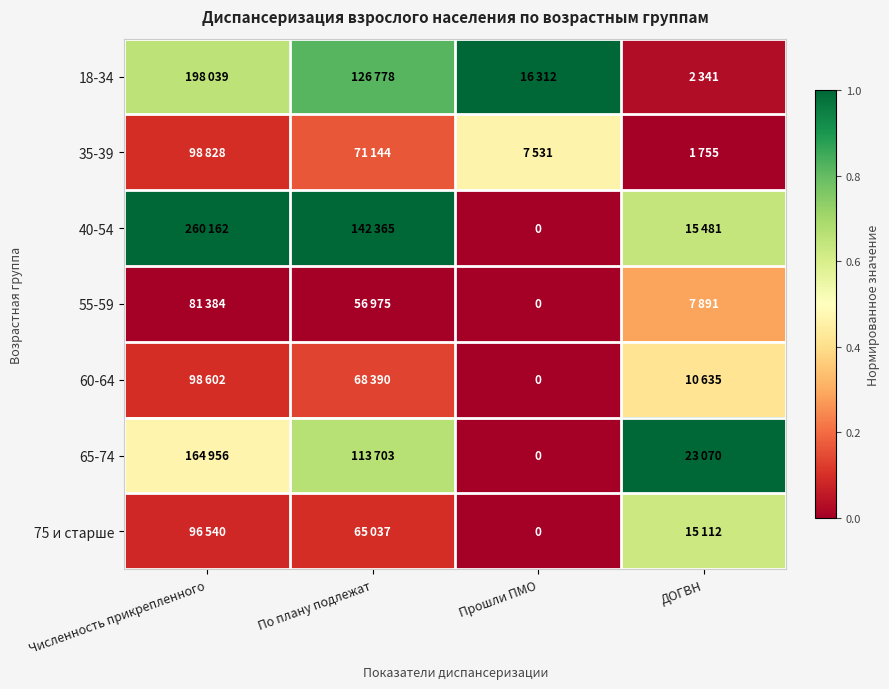

Rank the series at Численность прикрепленного from lowest to highest value.

55-59, 75 и старше, 60-64, 35-39, 65-74, 18-34, 40-54